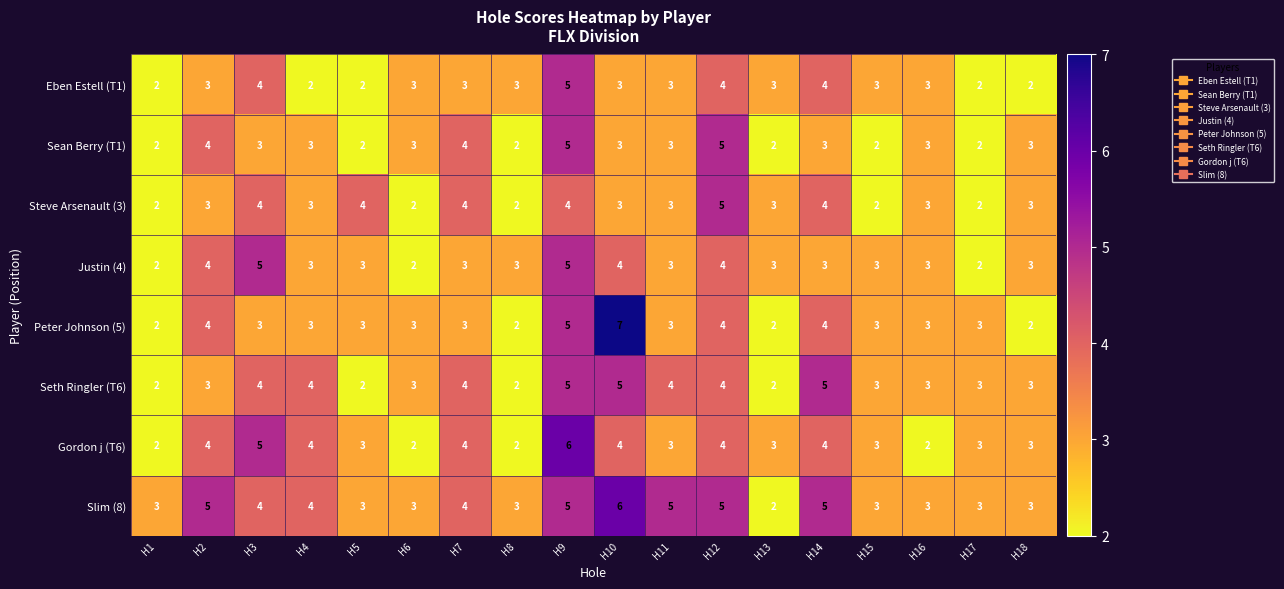

How many series are shown in this chart?

8